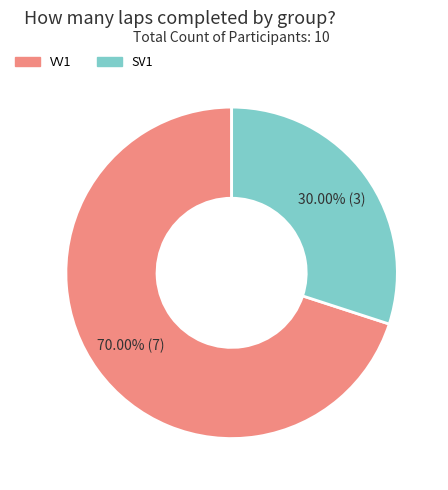

How many segments does this pie chart have?

2